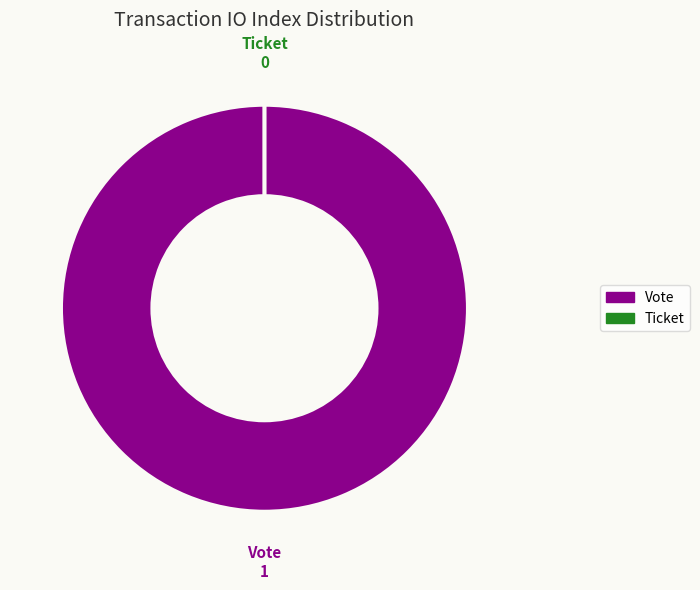

Do Vote and Ticket together represent more than half of the pie?

Yes